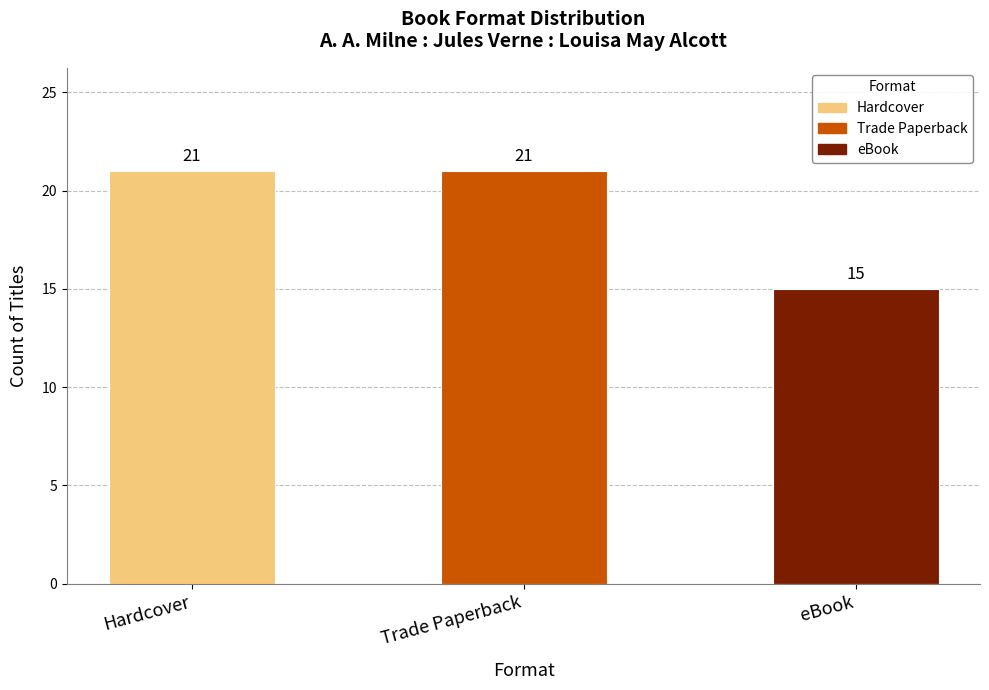

What is the sum of all values?

57